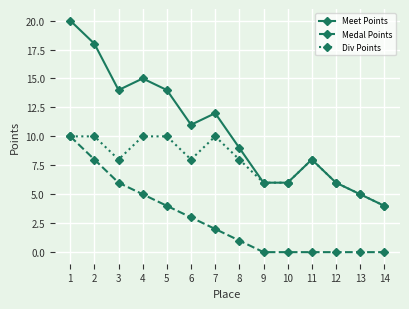

Reading left to right, extract all data points from this chart.

Meet Points: 1=20	2=18	3=14	4=15	5=14	6=11	7=12	8=9	9=6	10=6	11=8	12=6	13=5	14=4
Medal Points: 1=10	2=8	3=6	4=5	5=4	6=3	7=2	8=1	9=0	10=0	11=0	12=0	13=0	14=0
Div Points: 1=10	2=10	3=8	4=10	5=10	6=8	7=10	8=8	9=6	10=6	11=8	12=6	13=5	14=4